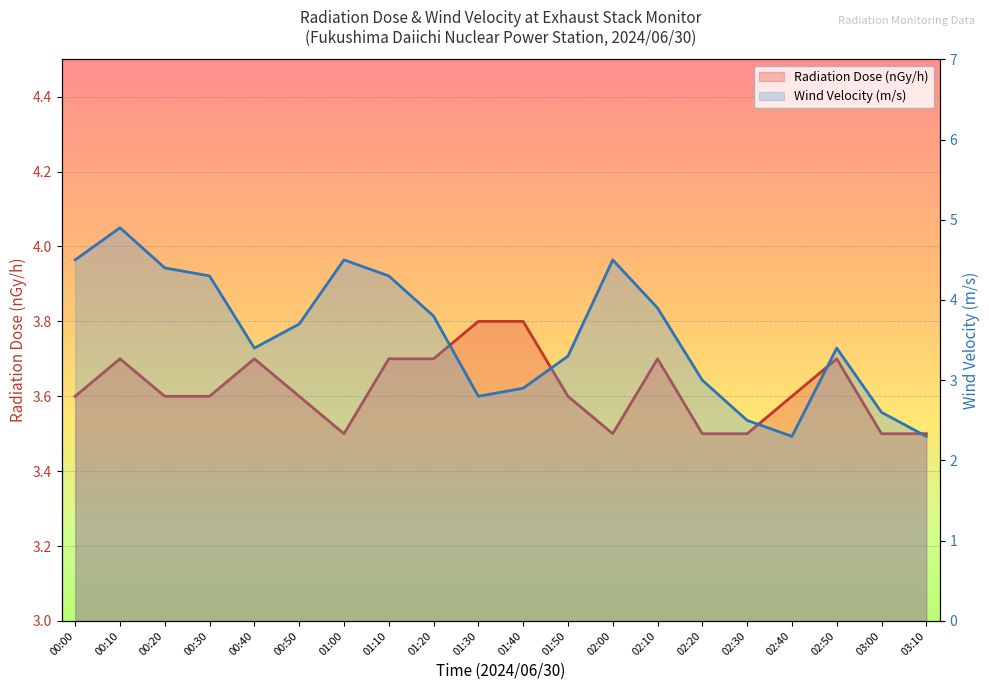

Rank the series by their average value, from lowest to highest.

Wind Velocity (m/s), Radiation Dose (nGy/h)